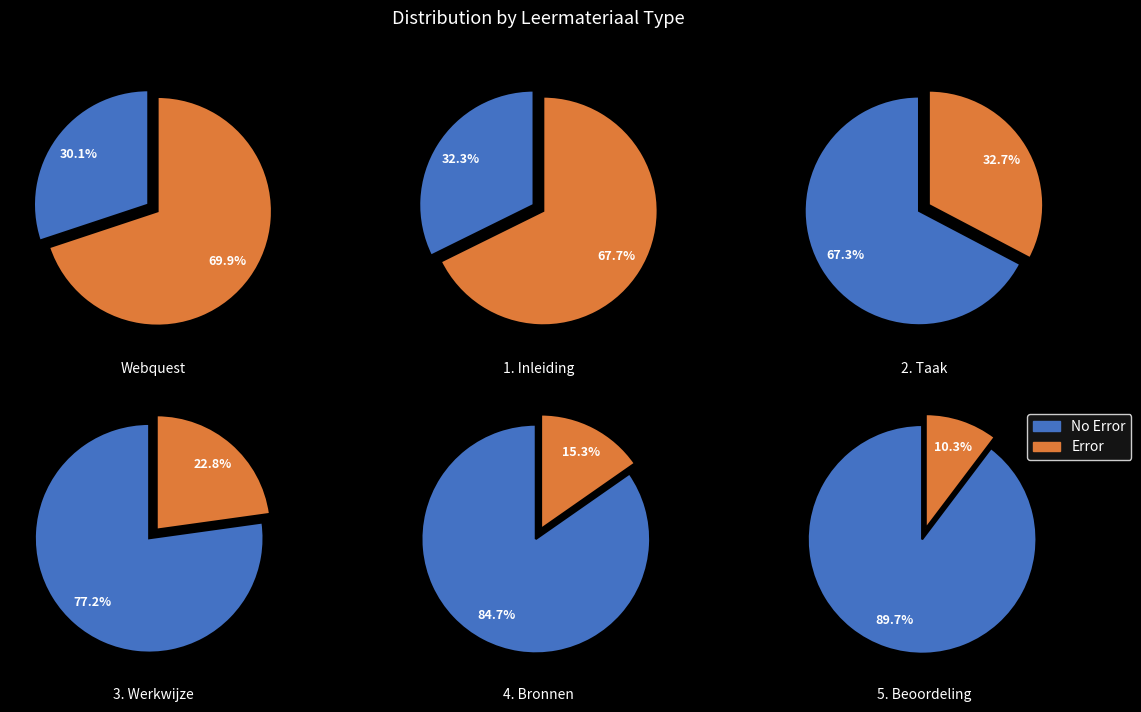

Rank the categories by No Error value from lowest to highest.

Webquest, 1. Inleiding, 2. Taak, 3. Werkwijze, 4. Bronnen, 5. Beoordeling